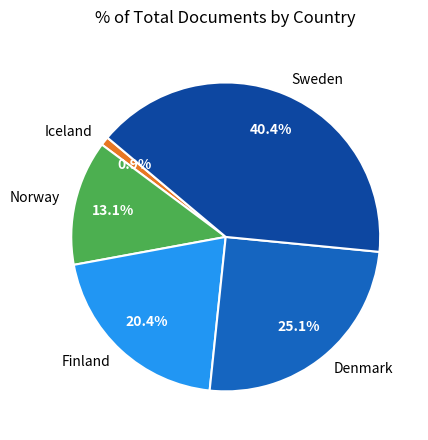

Between Norway and Iceland, which is larger?

Norway